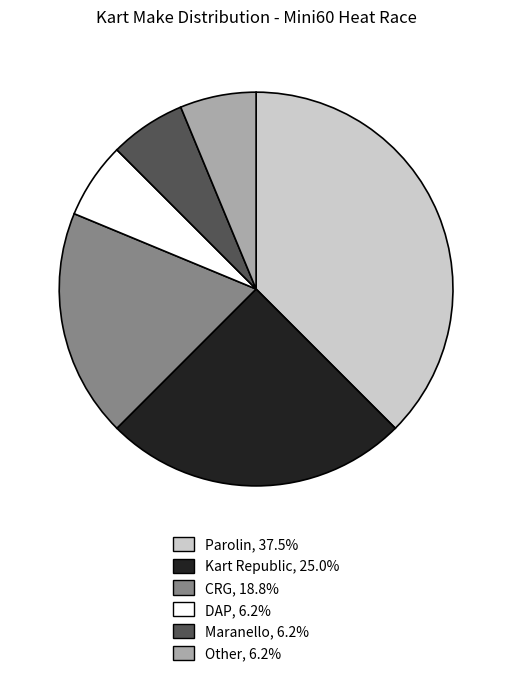

Approximately how many times larger is the value at Other, 6.2% compared to DAP, 6.2%?

1.0